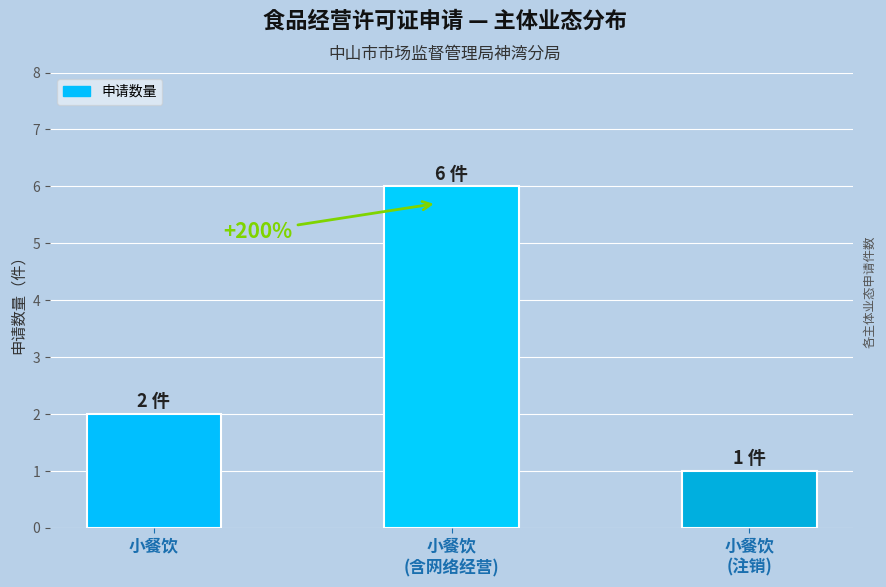

What is the smallest value displayed?

1